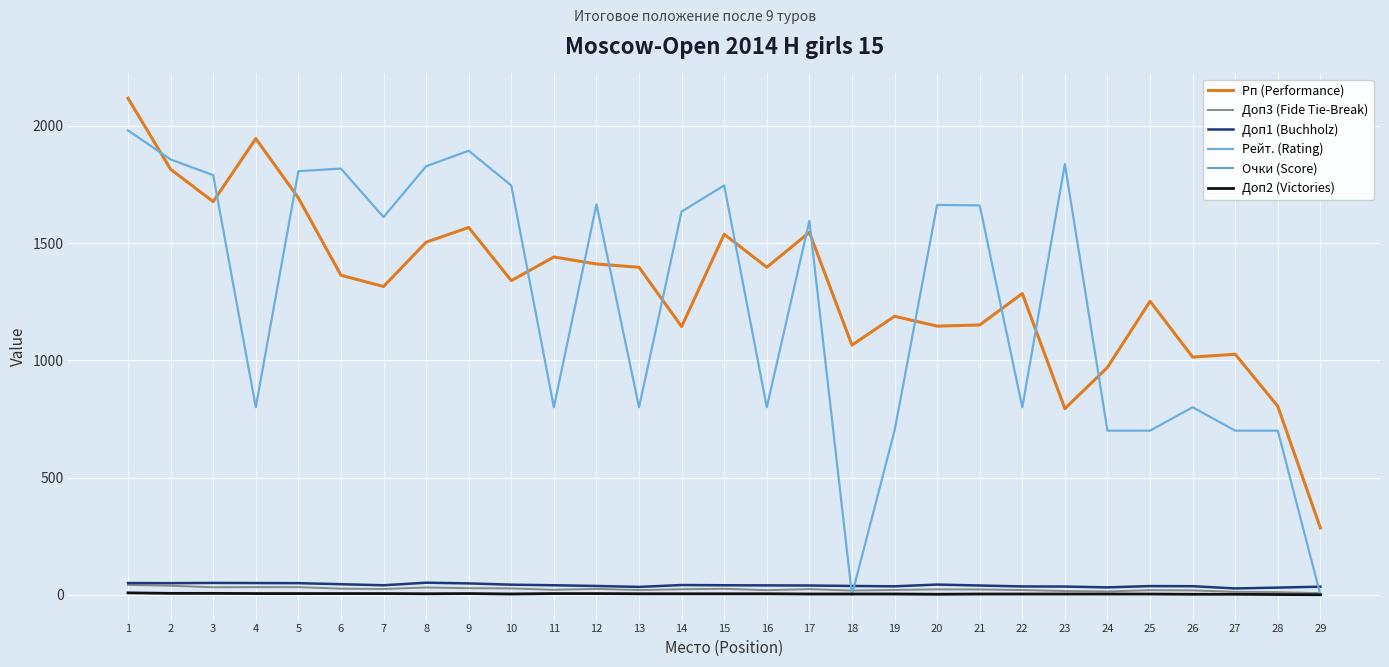

What is the sum of all Рейт. (Rating) values?

36434.0